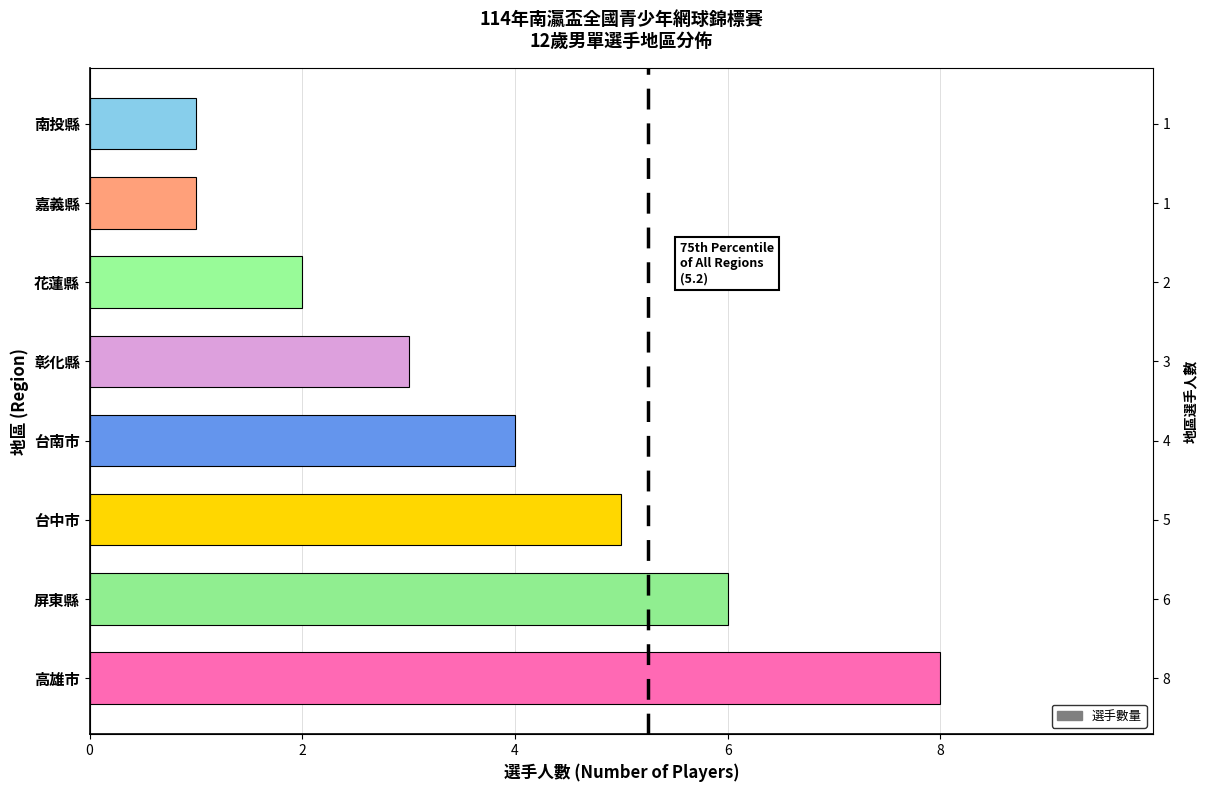

What is the average value?

4